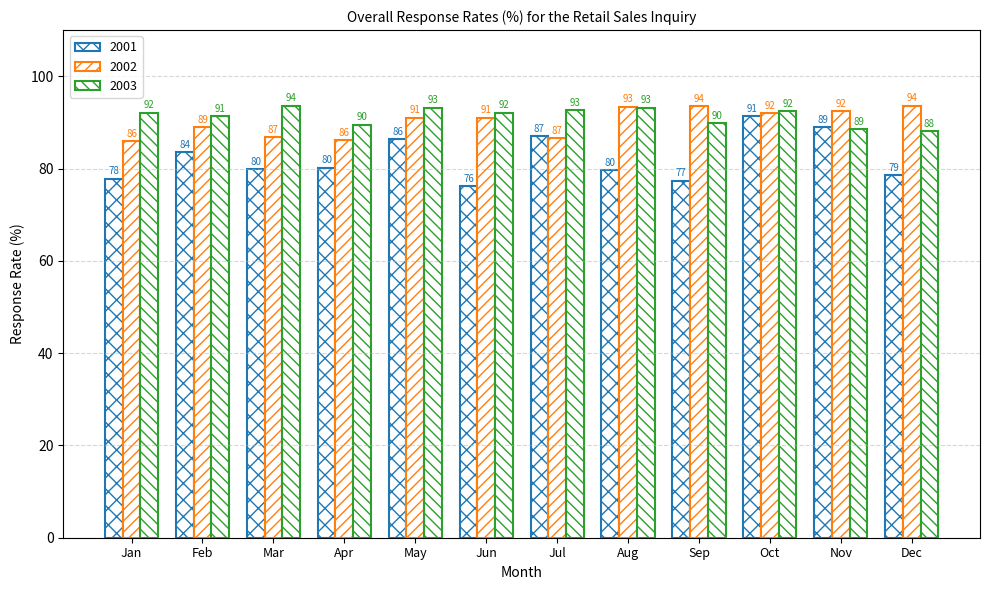

At which category is the sum across all series the highest?

Oct